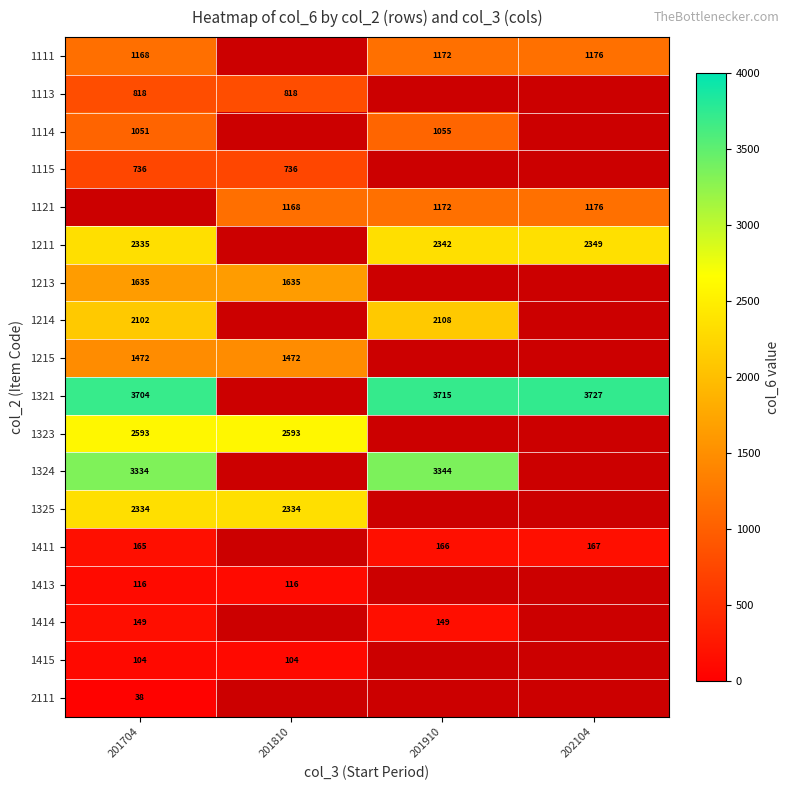

What is the maximum value shown in the chart?

3727.0